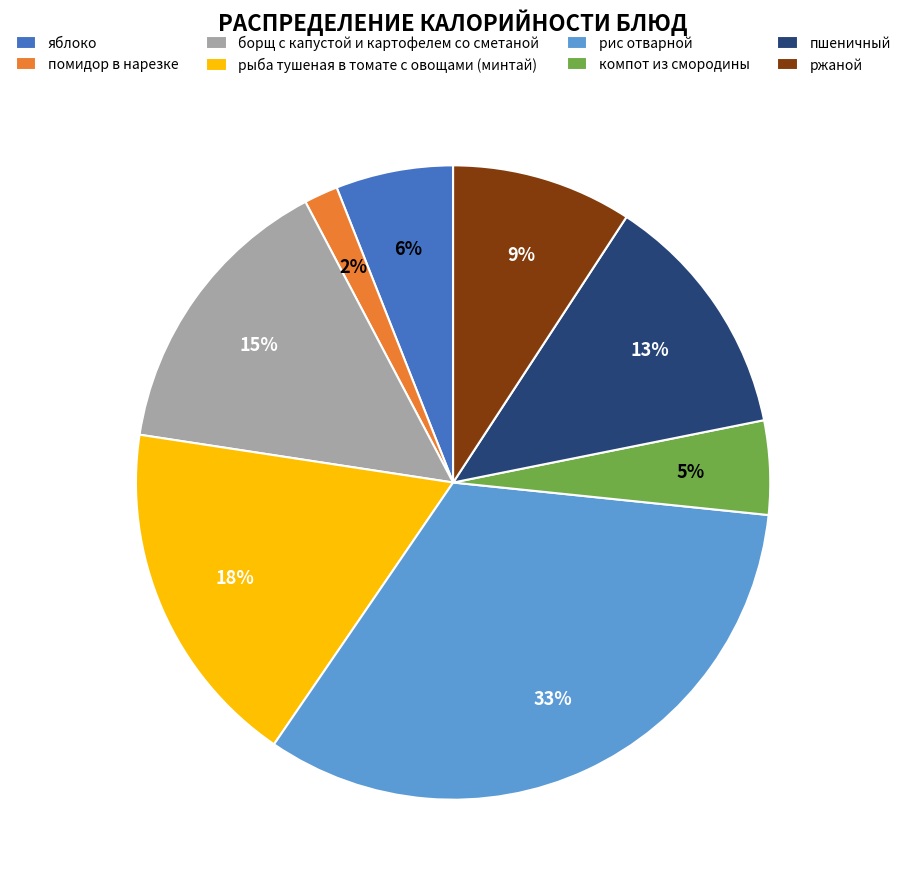

Is there any slice that represents more than half of the pie?

No